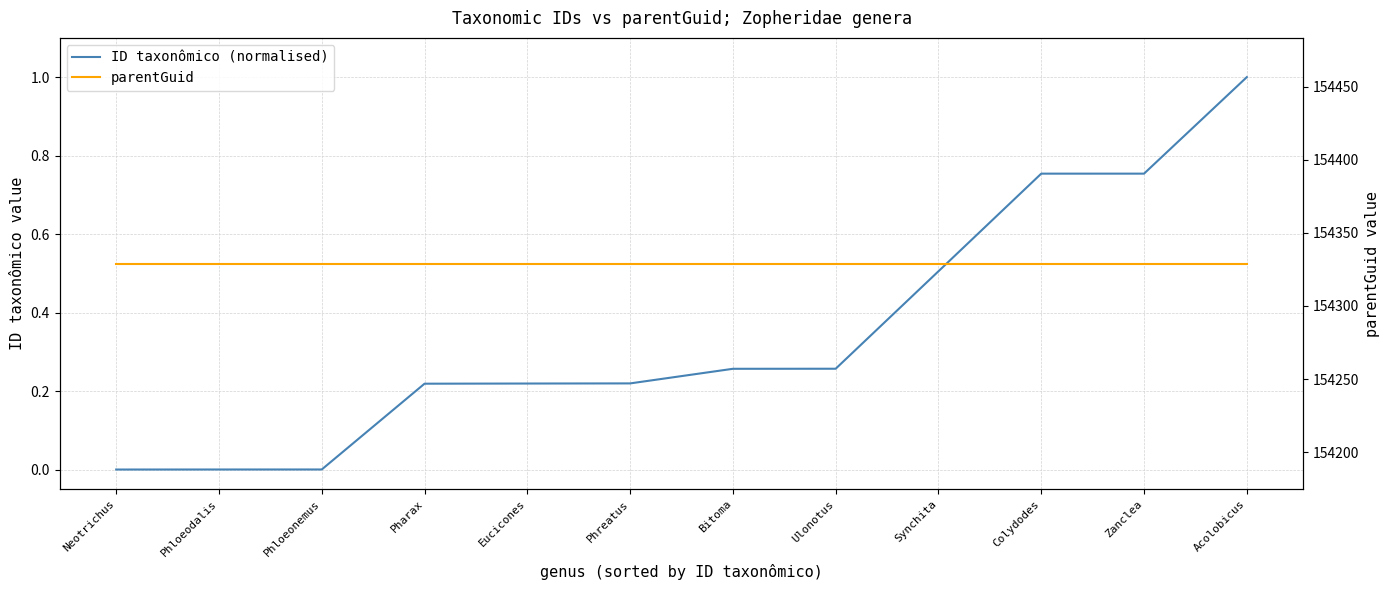

What is the sum of the parentGuid values at Eucicones and Zanclea?

308658.0